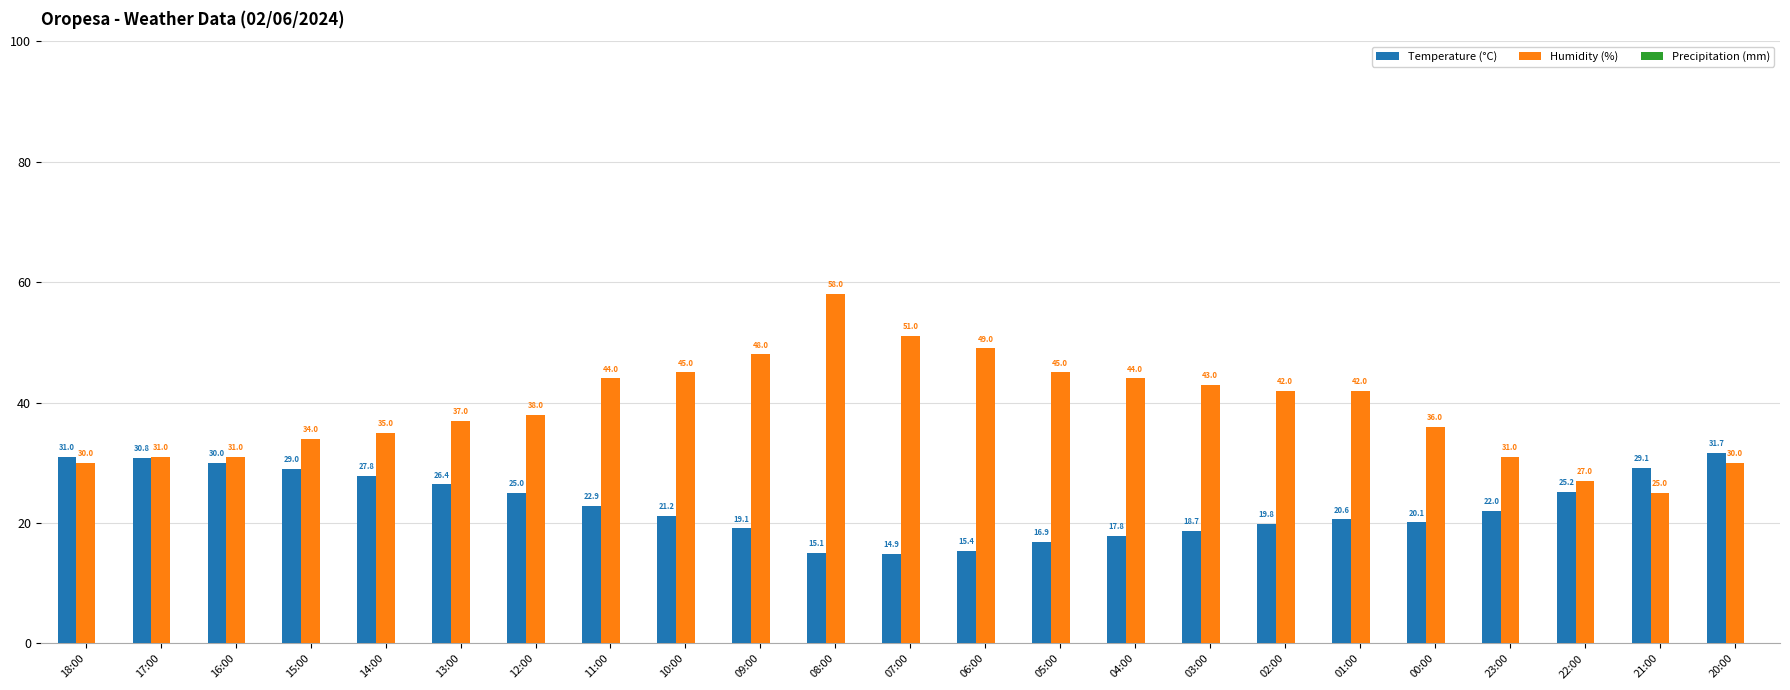

What is the minimum value shown in the chart?

14.9